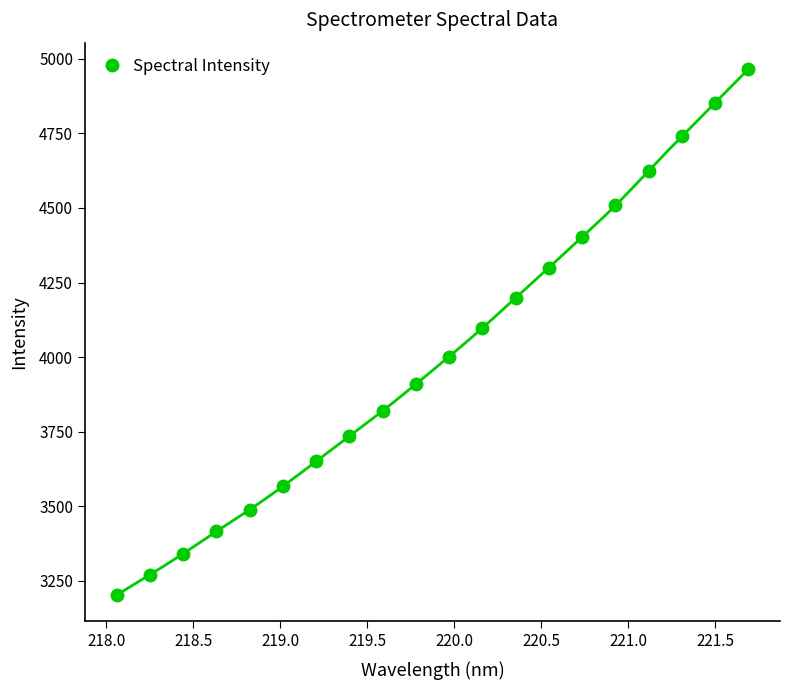

What is the value of the Spectral Intensity point at the 16th from the left?

4508.2